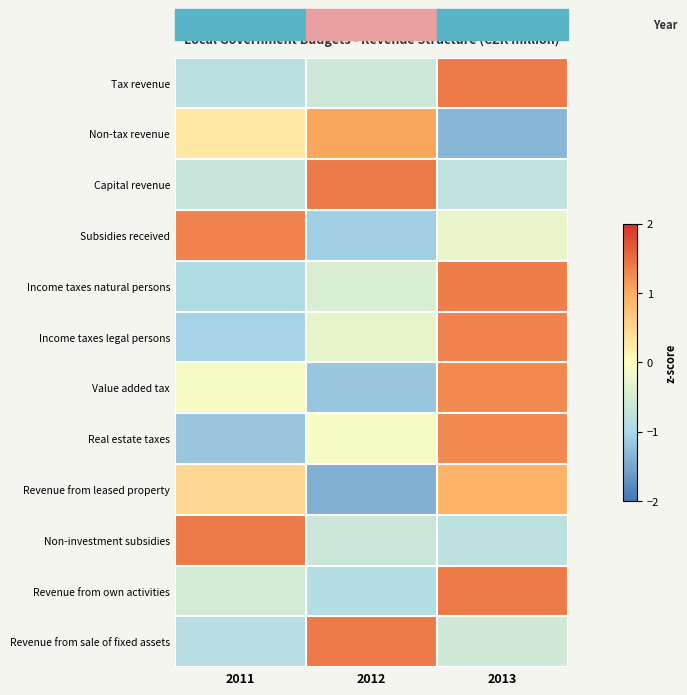

Which category has the lowest value across all series?

2012